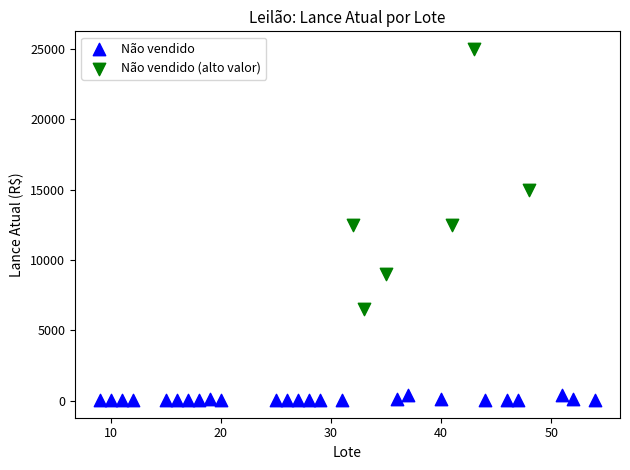

Which series has the widest spread of Y values?

Não vendido (alto valor)